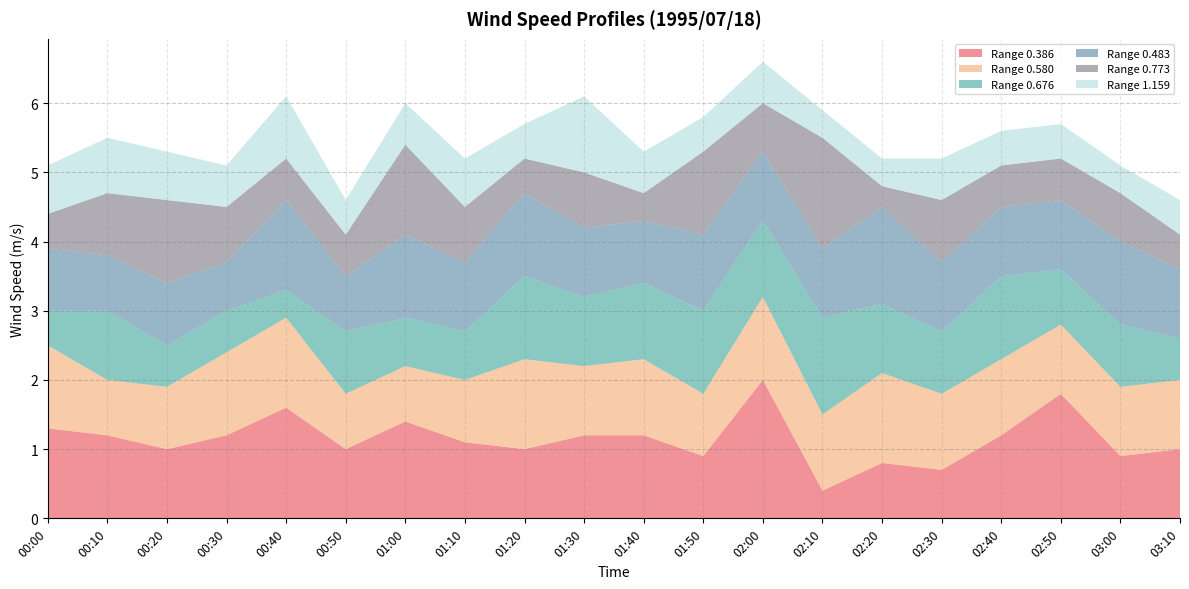

Reading left to right, what are all the values shown in this chart?

0.386: 1.3	1.2	1.0	1.2	1.6	1.0	1.4	1.1	1.0	1.2	1.2	0.9	2.0	0.4	0.8	0.7	1.2	1.8	0.9	1.0
0.580: 1.2	0.8	0.9	1.2	1.3	0.8	0.8	0.9	1.3	1.0	1.1	0.9	1.2	1.1	1.3	1.1	1.1	1.0	1.0	1.0
0.676: 0.5	1.0	0.6	0.6	0.4	0.9	0.7	0.7	1.2	1.0	1.1	1.2	1.1	1.4	1.0	0.9	1.2	0.8	0.9	0.6
0.483: 0.9	0.8	0.9	0.7	1.3	0.8	1.2	1.0	1.2	1.0	0.9	1.1	1.0	1.0	1.4	1.0	1.0	1.0	1.2	1.0
0.773: 0.5	0.9	1.2	0.8	0.6	0.6	1.3	0.8	0.5	0.8	0.4	1.2	0.7	1.6	0.3	0.9	0.6	0.6	0.7	0.5
1.159: 0.7	0.8	0.7	0.6	0.9	0.5	0.6	0.7	0.5	1.1	0.6	0.5	0.6	0.4	0.4	0.6	0.5	0.5	0.4	0.5